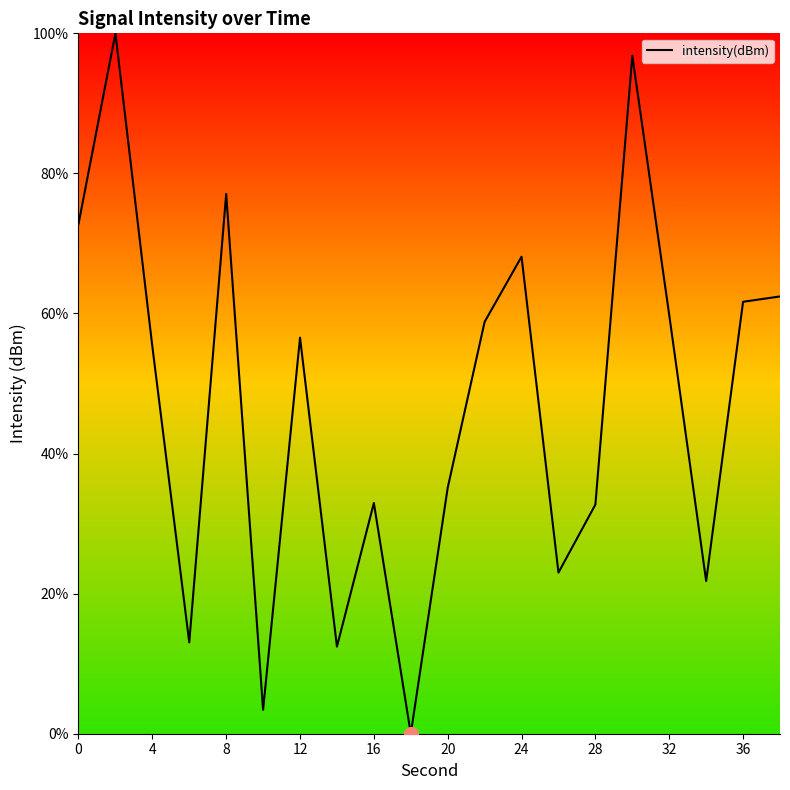

What is the greatest value displayed?

100.0